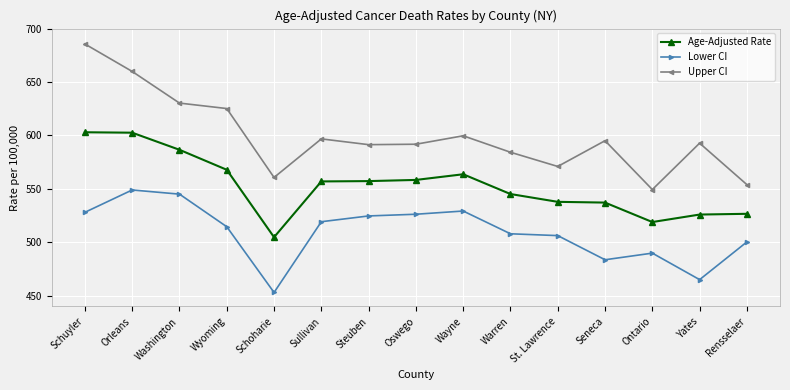

Rank the series by their average value, from highest to lowest.

Upper CI, Age-Adjusted Rate, Lower CI